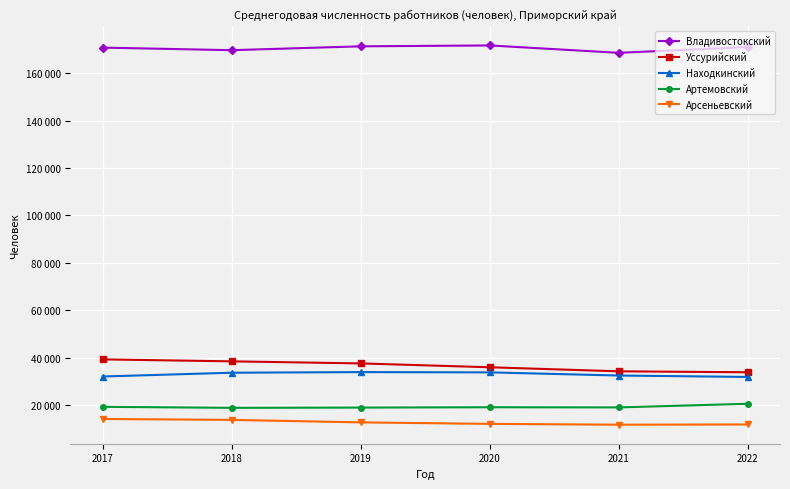

What is the minimum value for Уссурийский?

33863